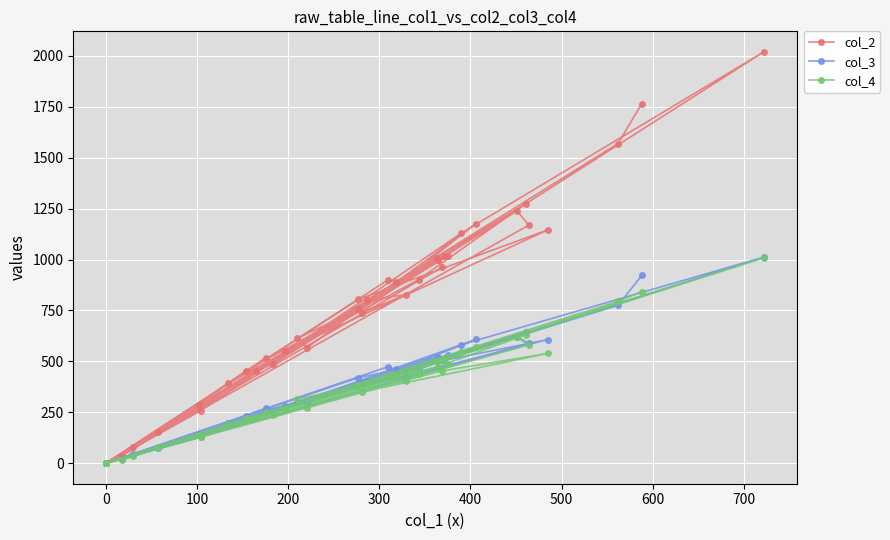

The col_3 series shows -509 at 0. True or false?

False